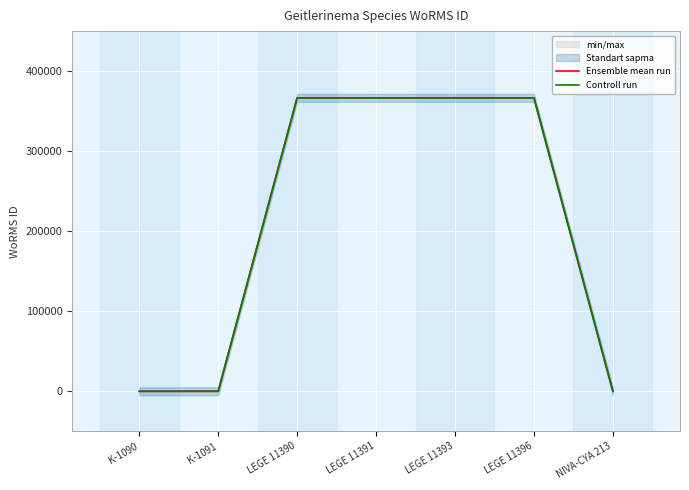

What is the greatest value displayed?

366598